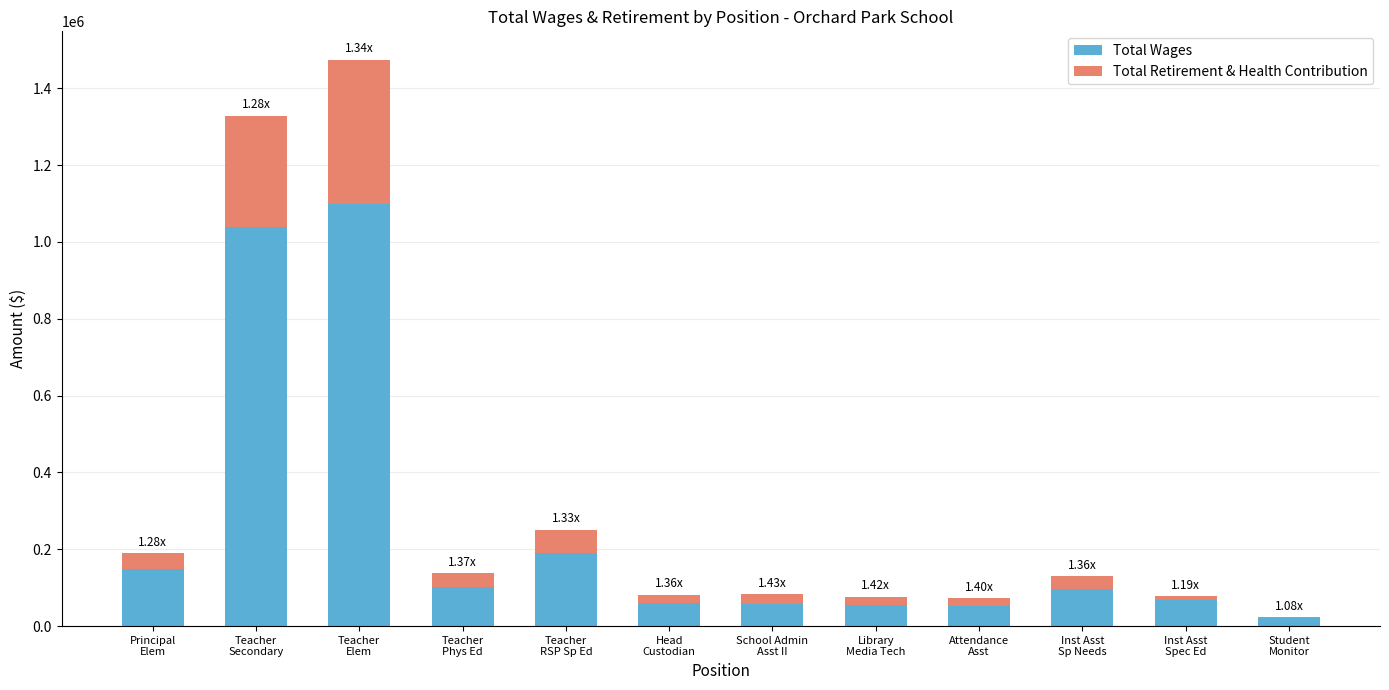

How many distinct data groups are displayed?

2